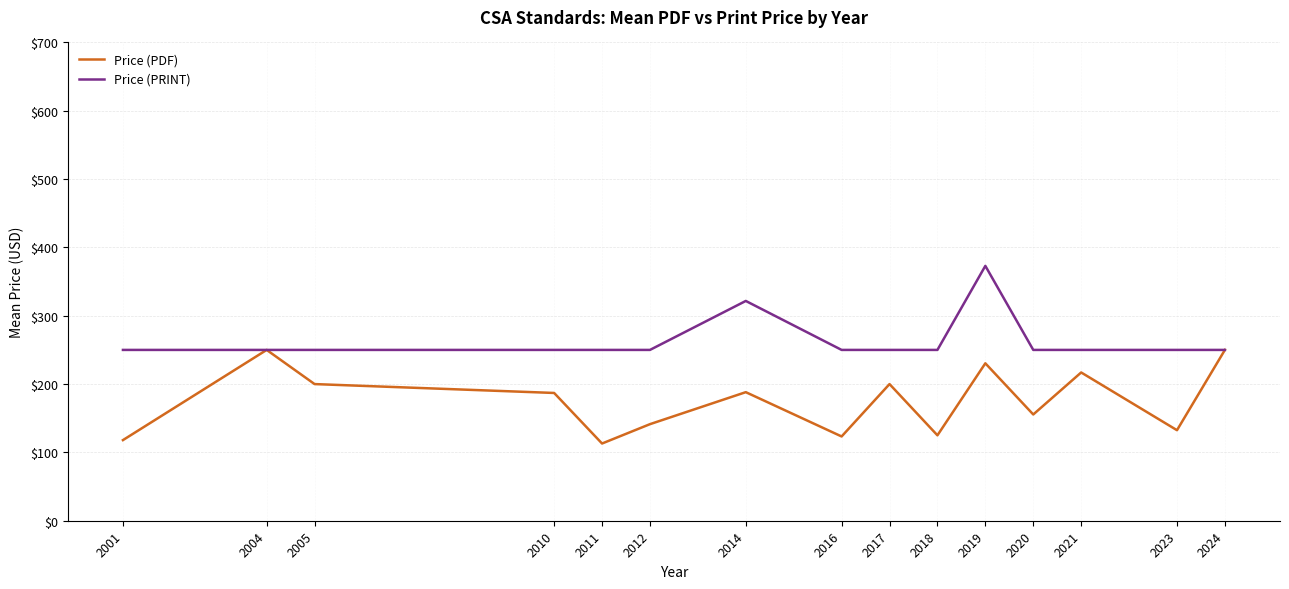

How many interior local peaks does the Price (PDF) series have?

5